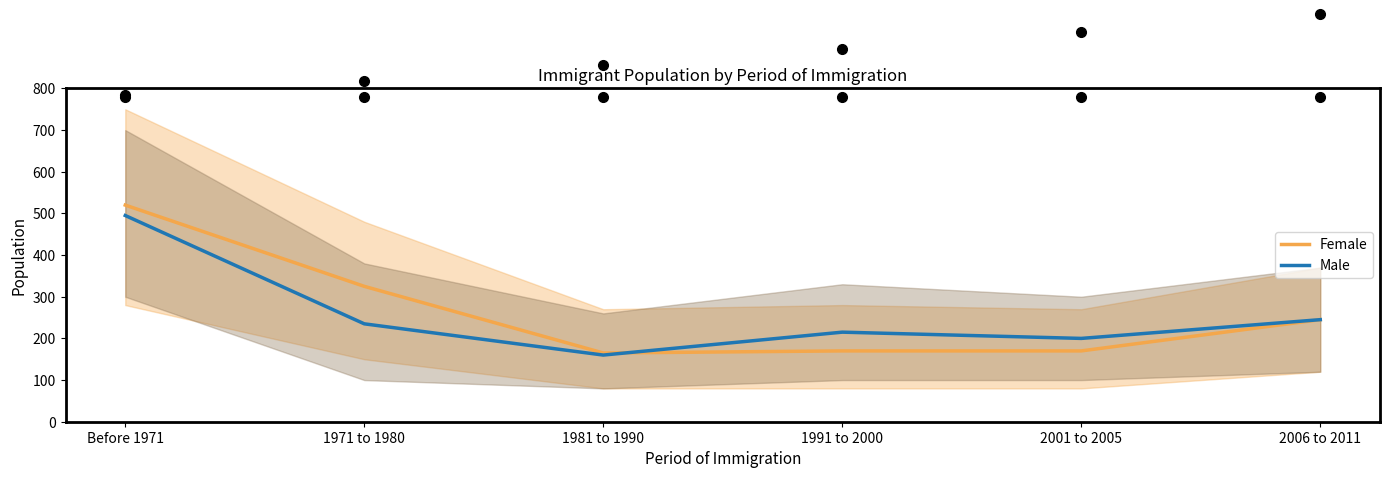

True or false: Female has a value of 165 at 1981 to 1990.

True